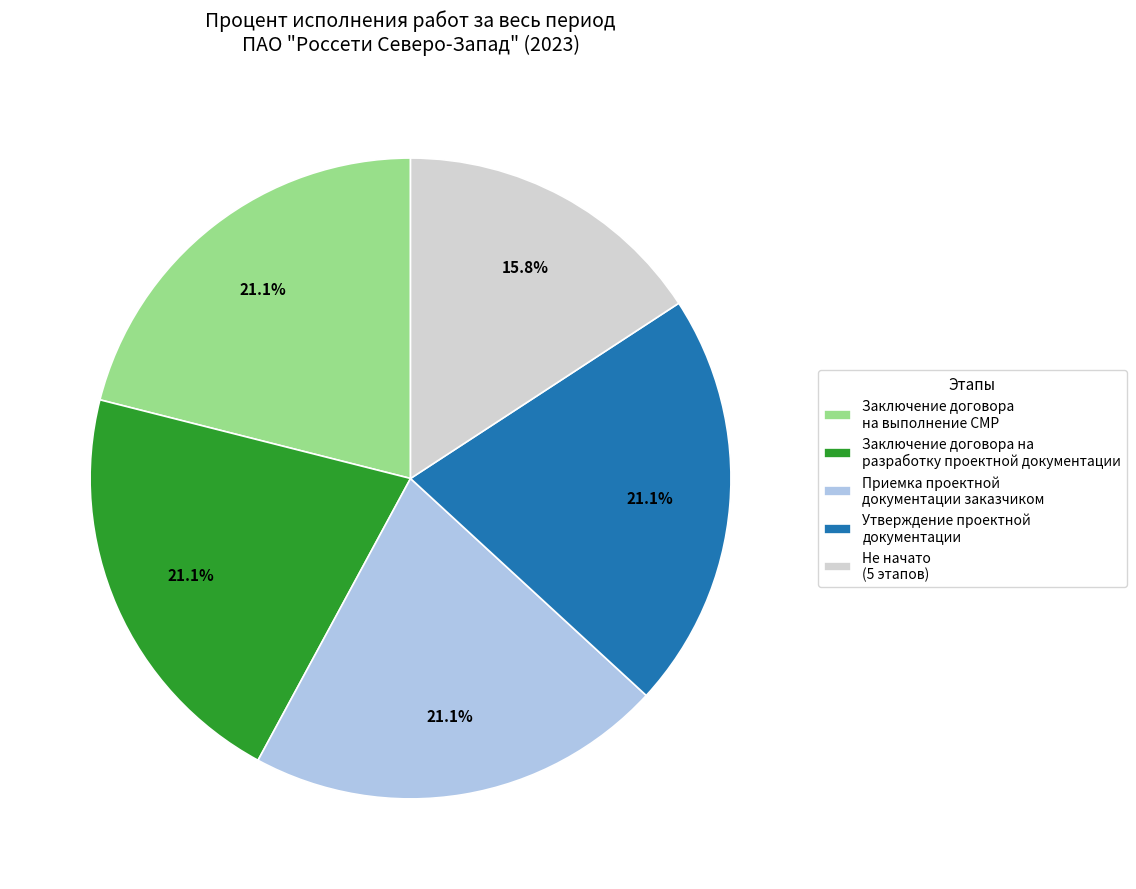

What portion of the pie excludes Заключение договора на разработку проектной документации?

78.9%